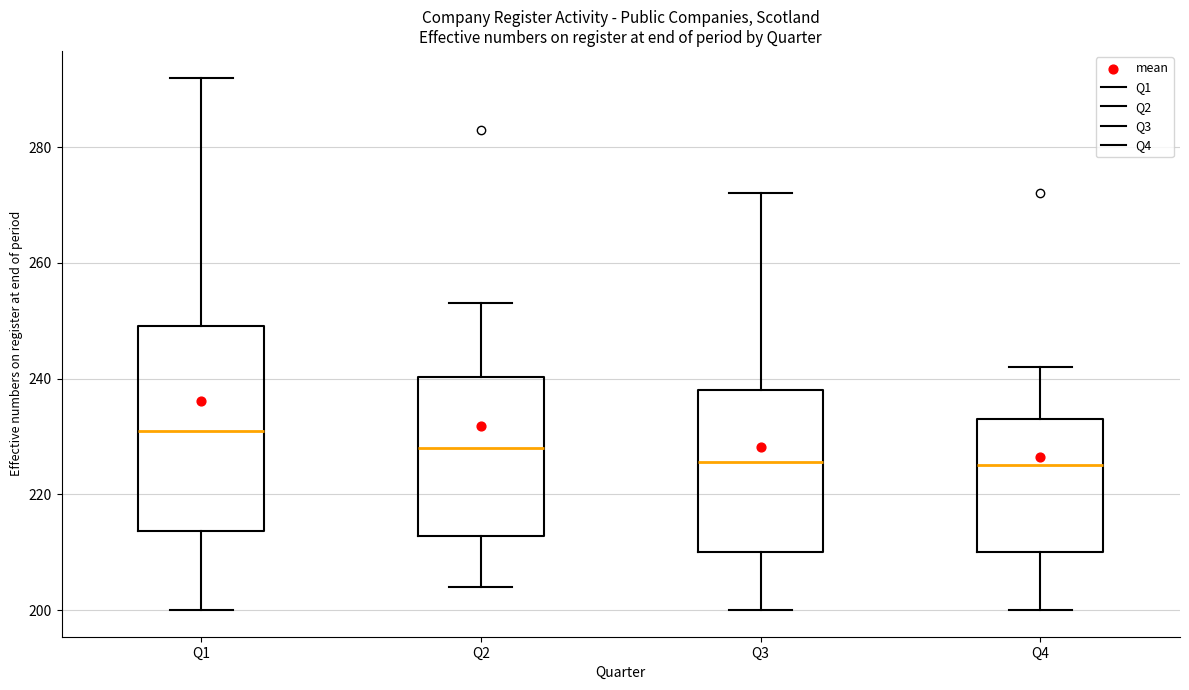

Where is the lower edge of the box for Q3 on the y-axis? The values are not printed on the chart, so give them approximately, as read against the axis.

210